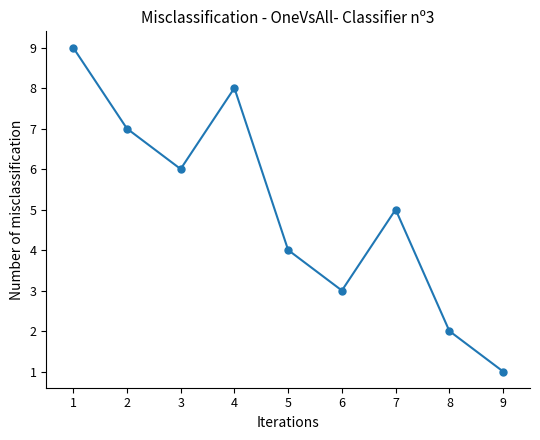

At which category does the chart reach its peak across all series?

1